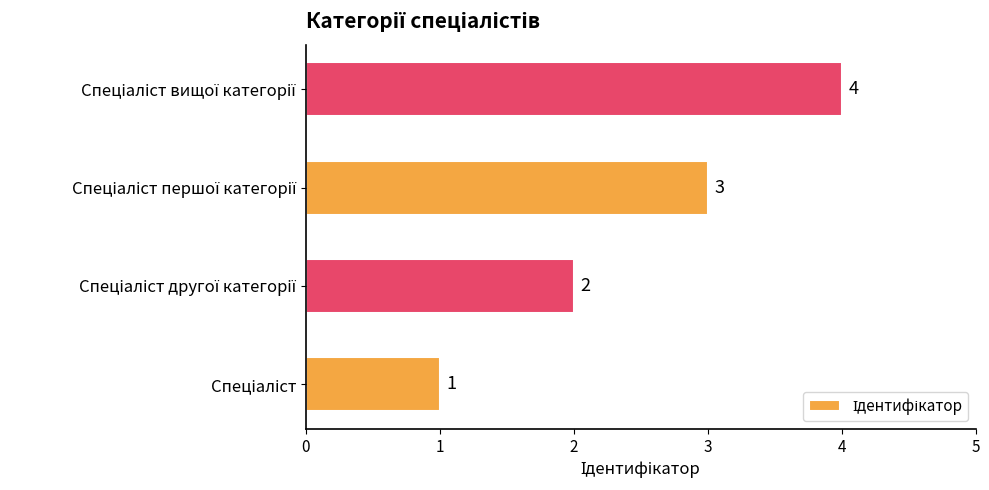

What is the sum of all values?

10